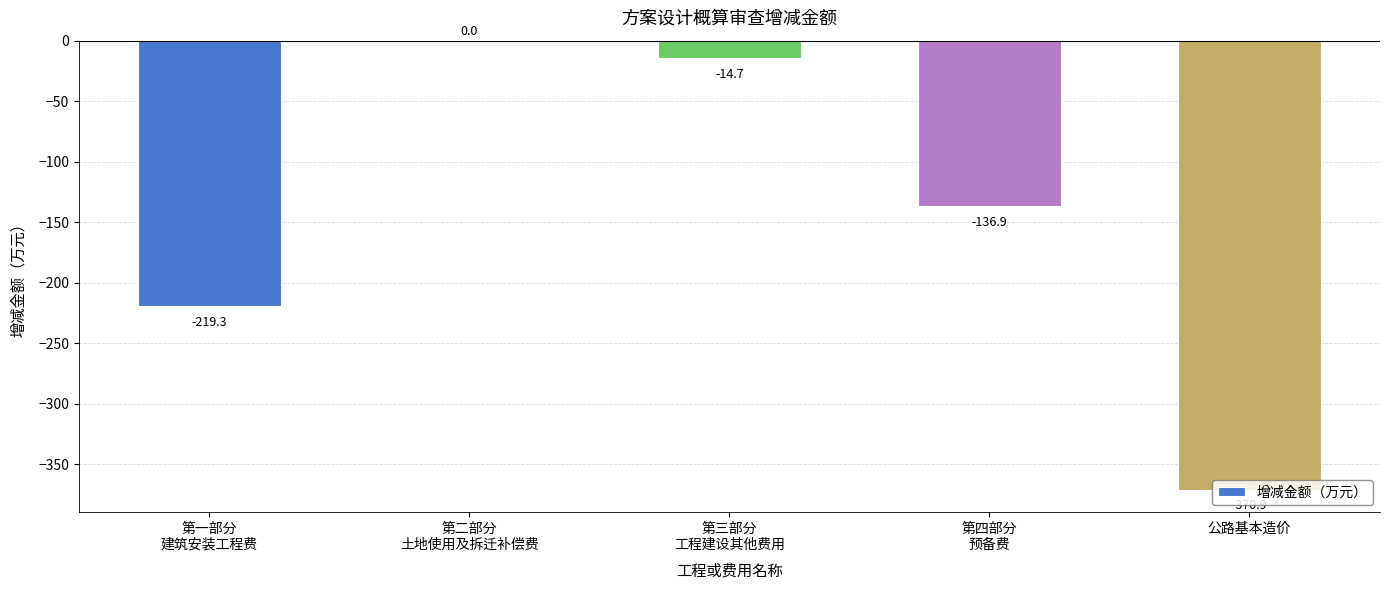

How many data points does each series have?

5